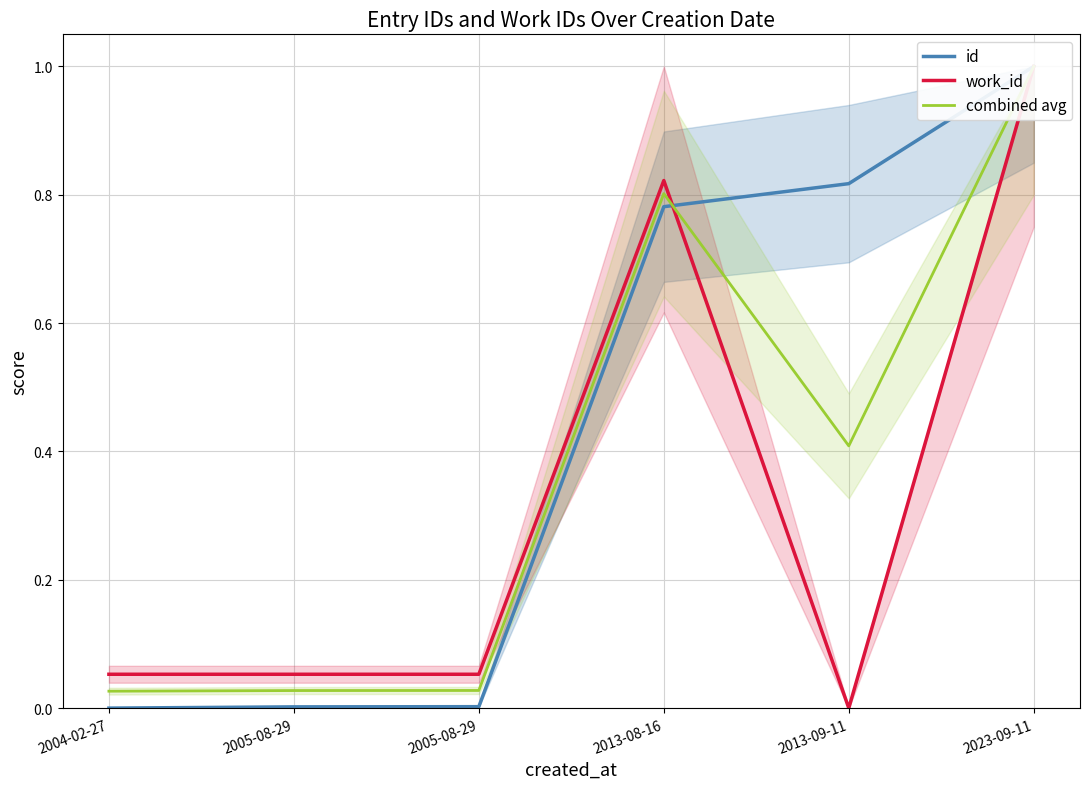

At how many categories does at least one series exceed 0?

6